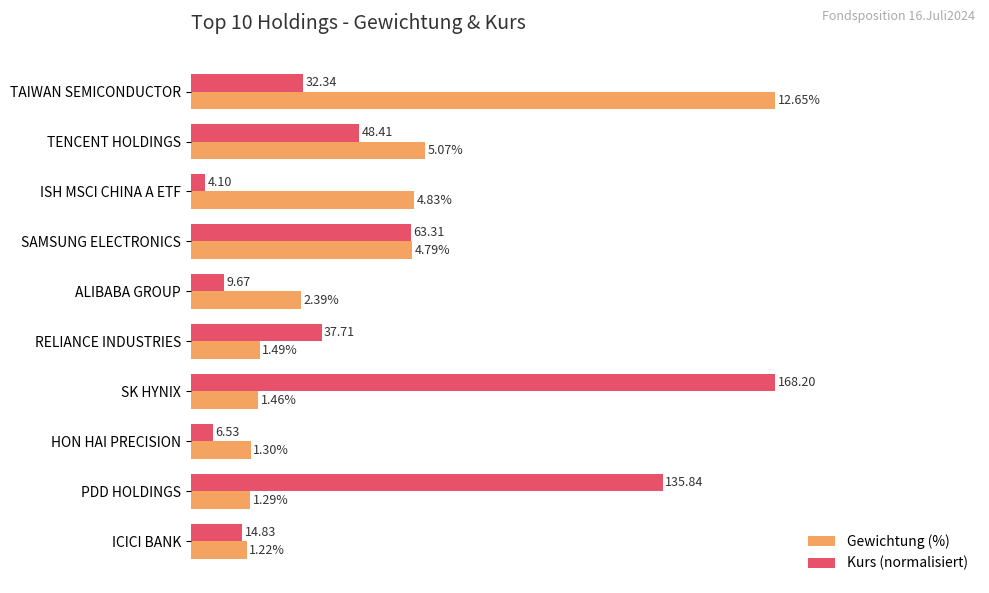

List the labels in order of Kurs (normalisiert) value, largest first.

SK HYNIX, PDD HOLDINGS, SAMSUNG ELECTRONICS, TENCENT HOLDINGS, RELIANCE INDUSTRIES, TAIWAN SEMICONDUCTOR, ICICI BANK, ALIBABA GROUP, HON HAI PRECISION, ISH MSCI CHINA A ETF